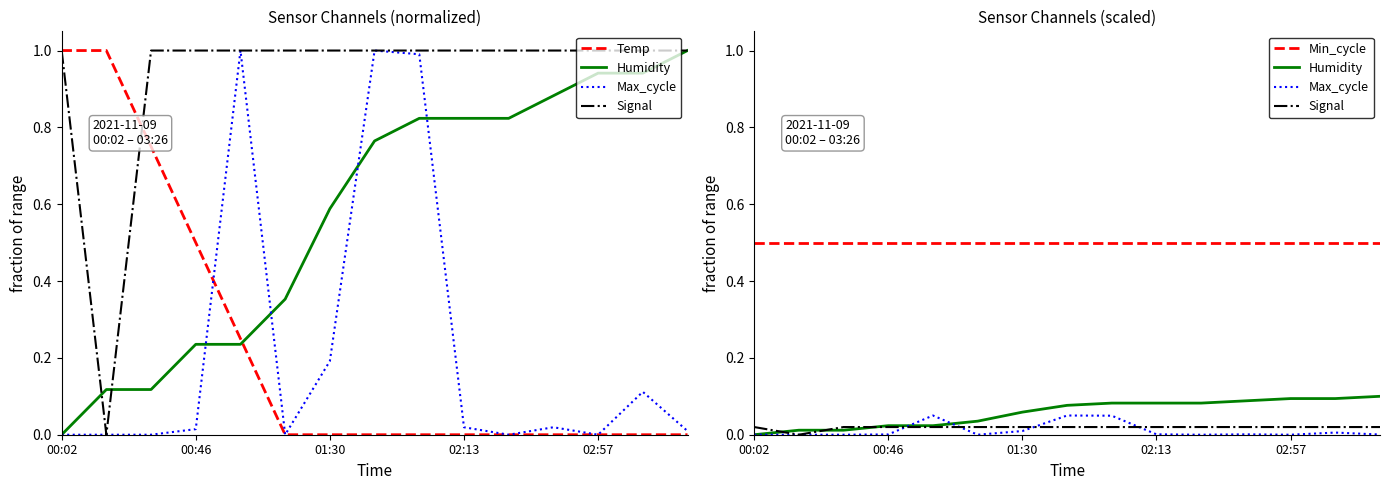

What is the average value of the Temp series?

0.2